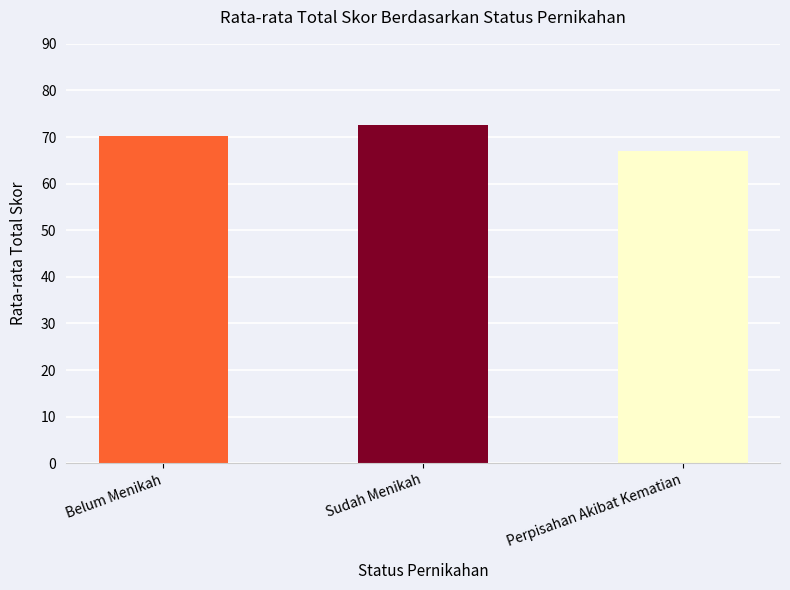

Rank the categories by value from lowest to highest.

Perpisahan Akibat Kematian, Belum Menikah, Sudah Menikah